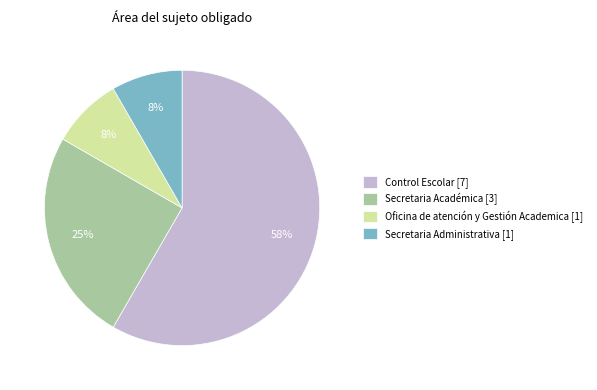

What percentage is the Secretaria Académica slice, to the nearest percent?

25%